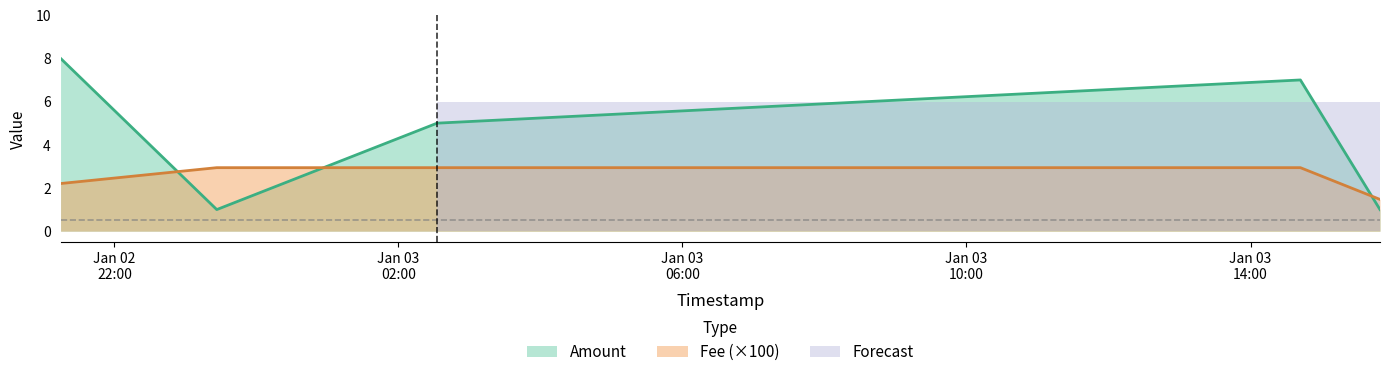

How many lines are shown in the chart?

2